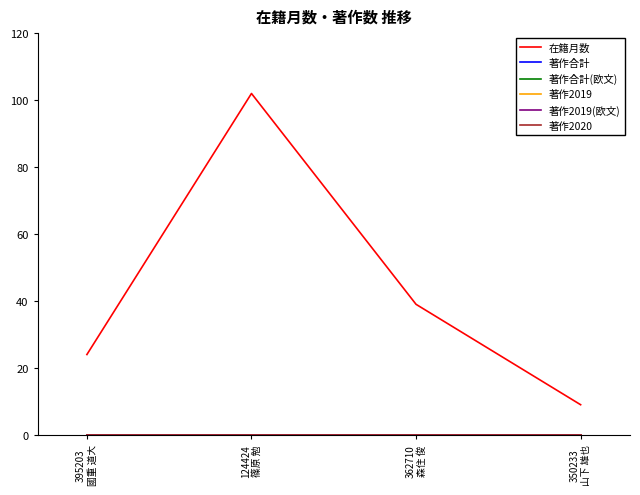

At 395203
國重 道大, list the series in order from smallest to largest.

著作合計, 著作合計(欧文), 著作2019, 著作2019(欧文), 著作2020, 在籍月数